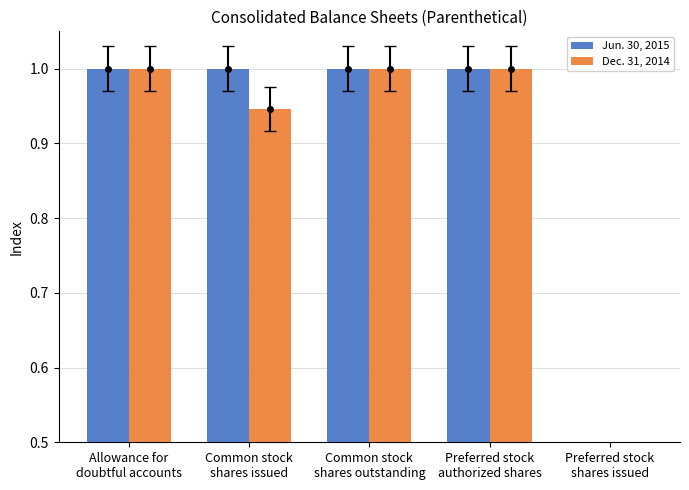

Rank the categories by Jun. 30, 2015 value from highest to lowest.

Allowance for
doubtful accounts, Common stock
shares issued, Common stock
shares outstanding, Preferred stock
authorized shares, Preferred stock
shares issued